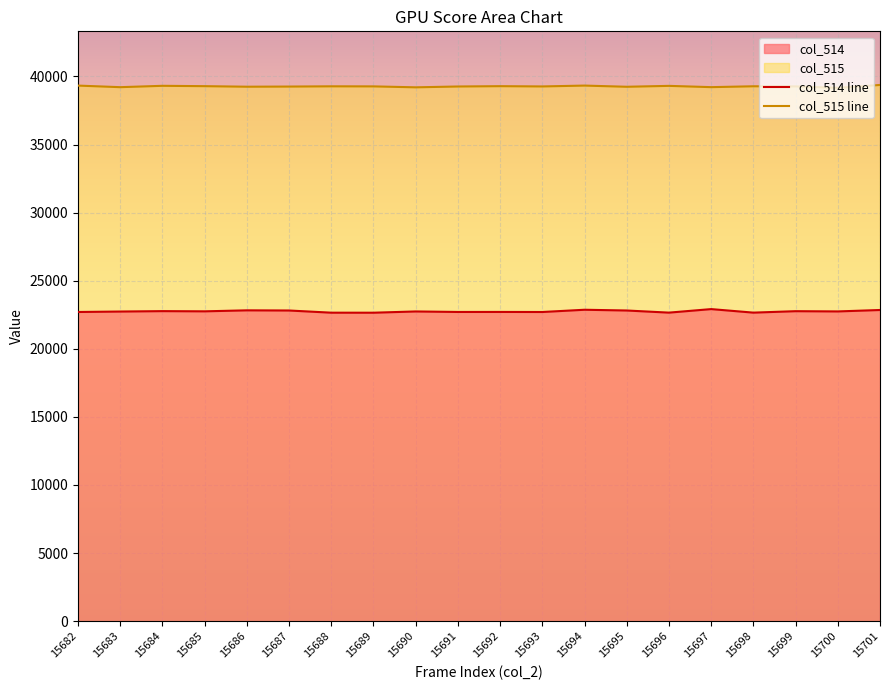

What is the difference between the second highest and minimum values in the col_515 series?

166